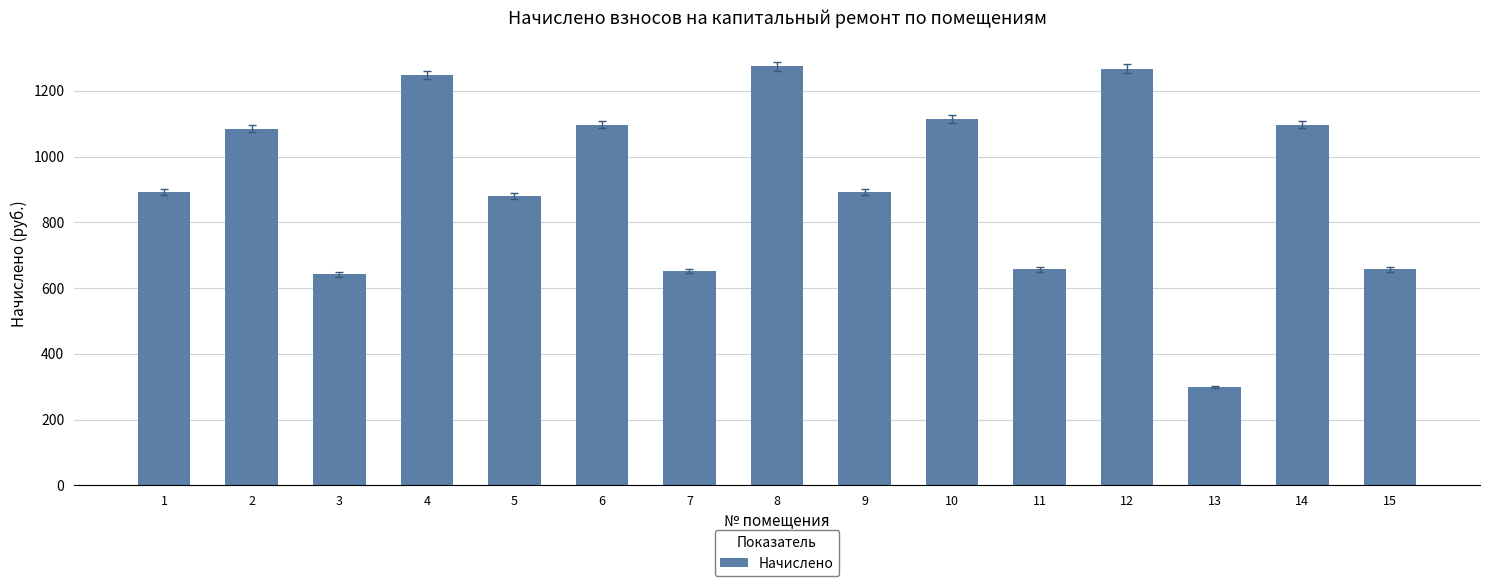

What is the minimum value shown in the chart?

299.5